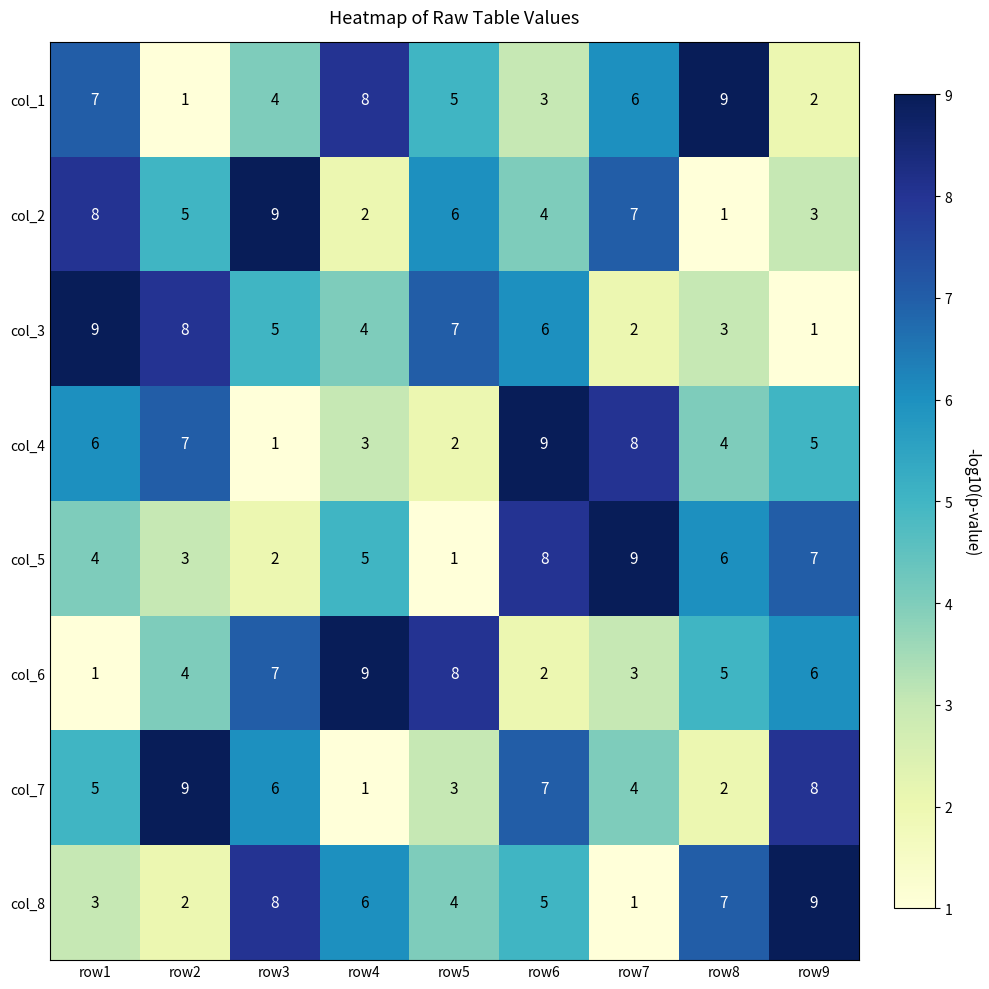

At which category is the sum across all series the highest?

row6